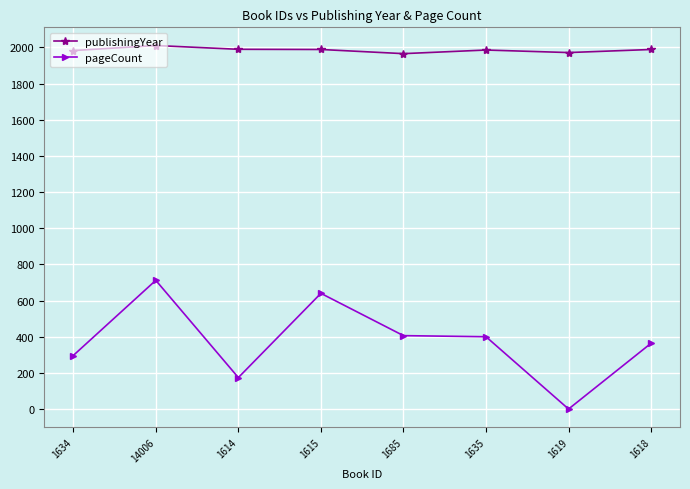

Is the value of publishingYear at 1618 greater than the value of pageCount at 1614?

Yes